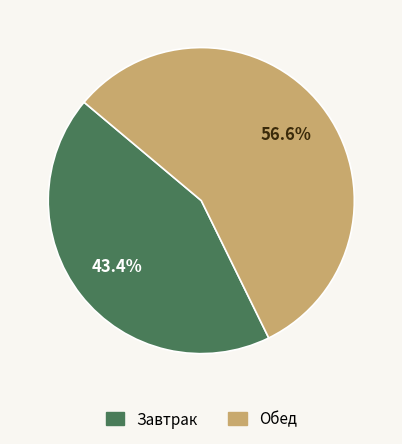

To the nearest percent, what percentage of the pie is Обед?

57%